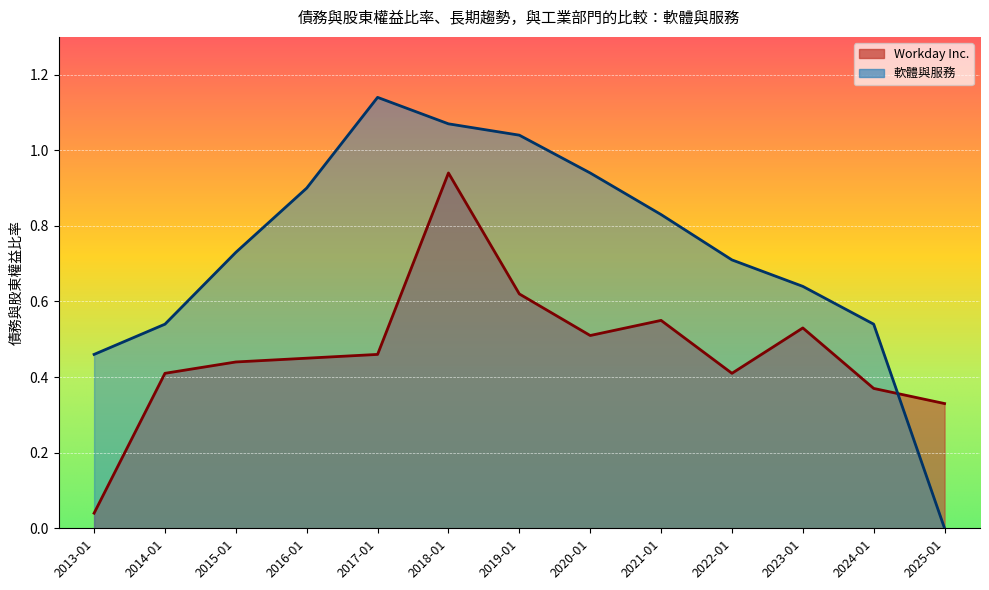

What is the difference between the maximum and second lowest values in the 軟體與服務 series?

0.7